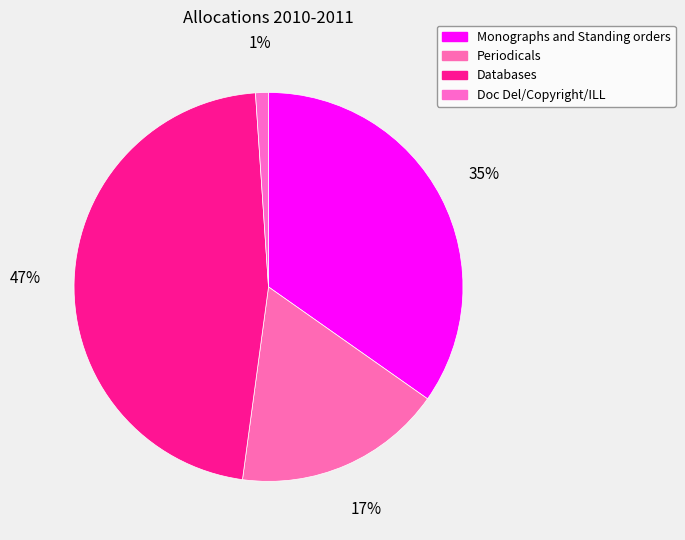

The Doc Del/Copyright/ILL slice represents 8% of the pie. True or false?

False